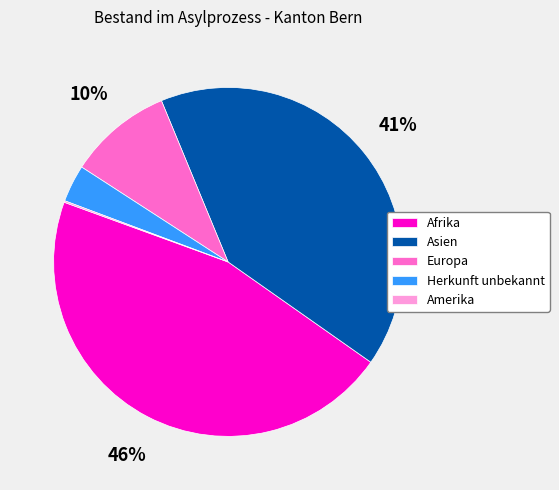

Which has a higher value, Afrika or Europa?

Afrika